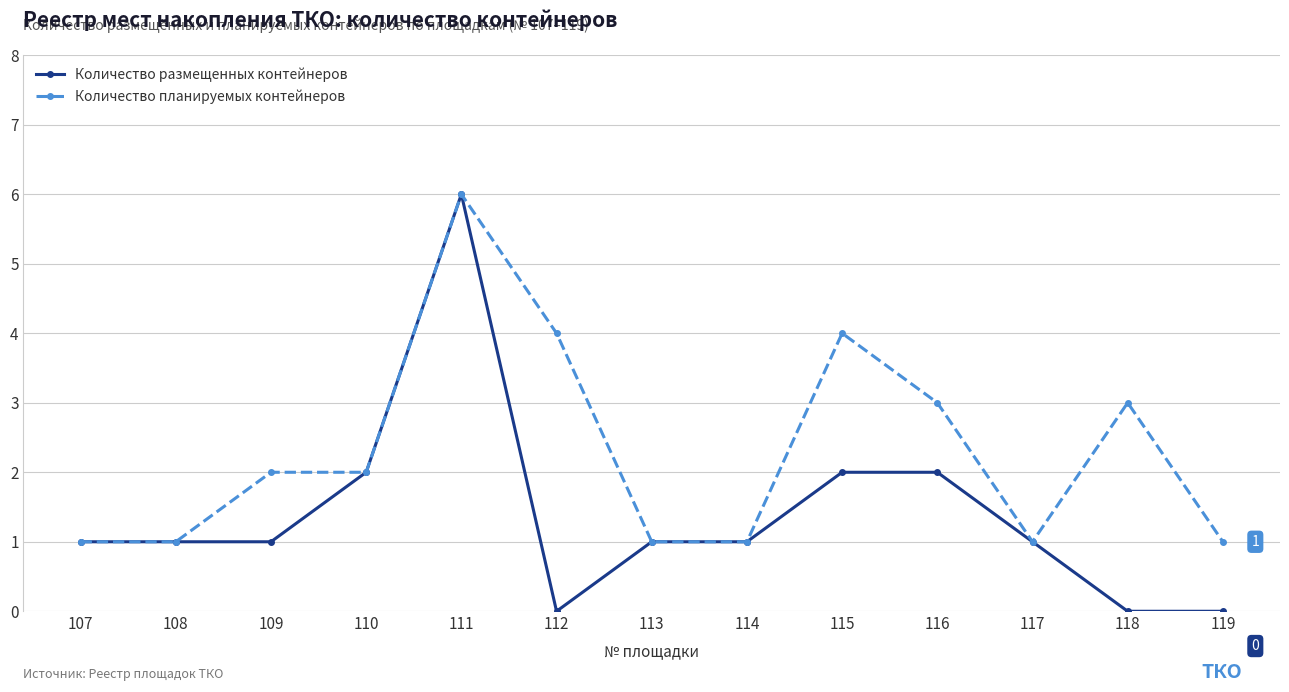

Which label corresponds to the largest value in the chart?

111